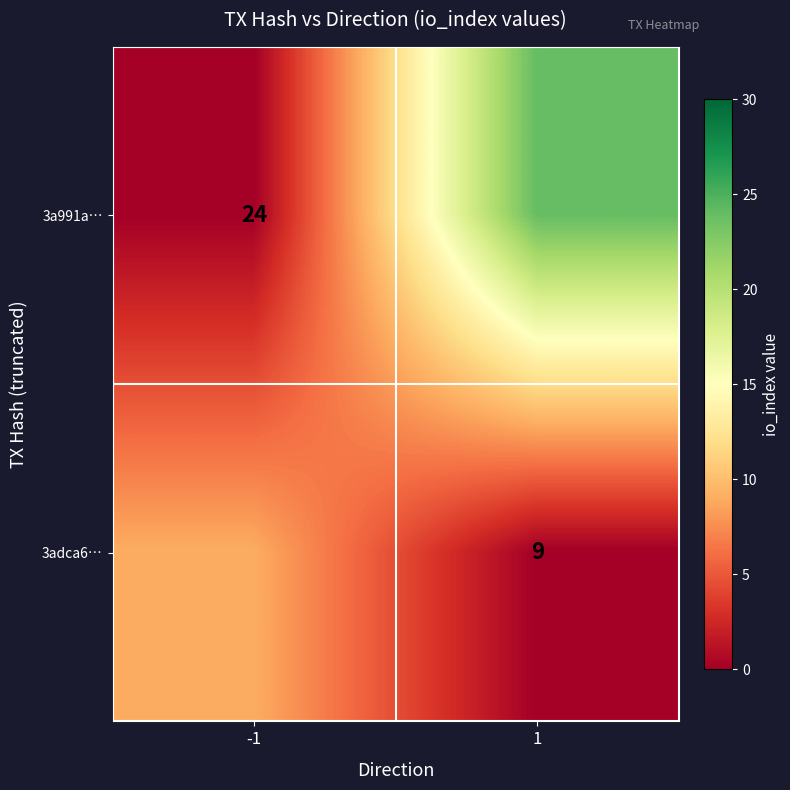

The 3adca6… series shows 6 at 1. True or false?

False